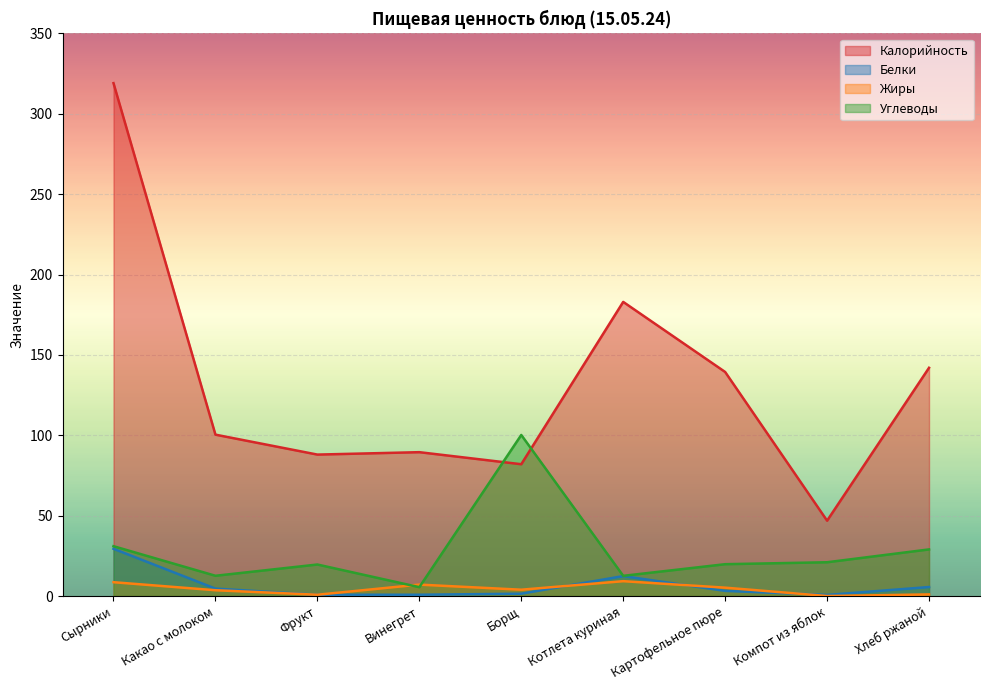

True or false: Калорийность and Углеводы cross at least once.

True